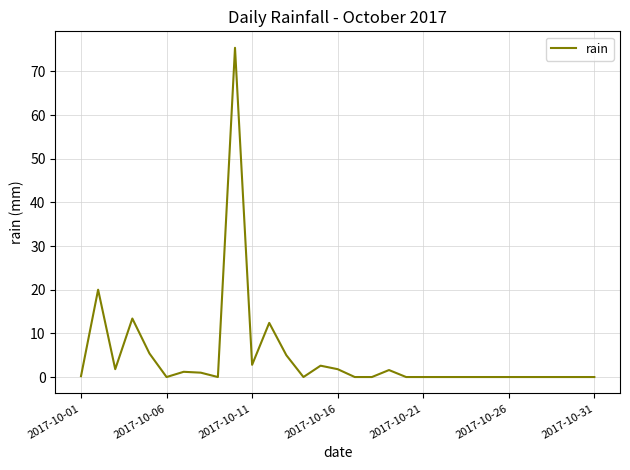

What is the difference between the maximum and minimum values?

75.4